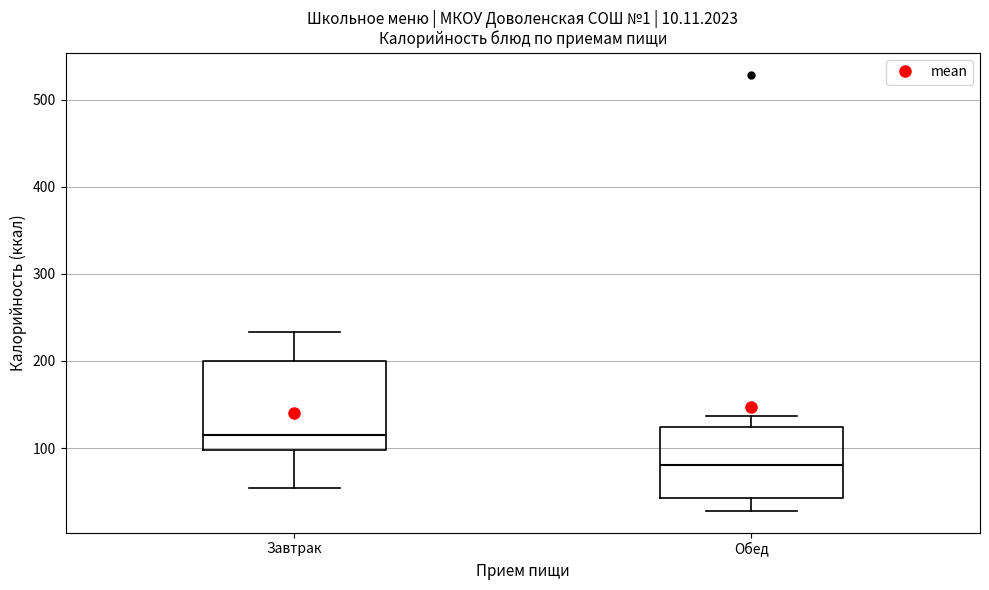

Which box's median line is the highest?

Завтрак